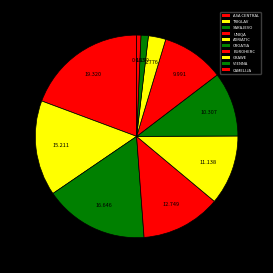

How many slices are in this pie chart?

10